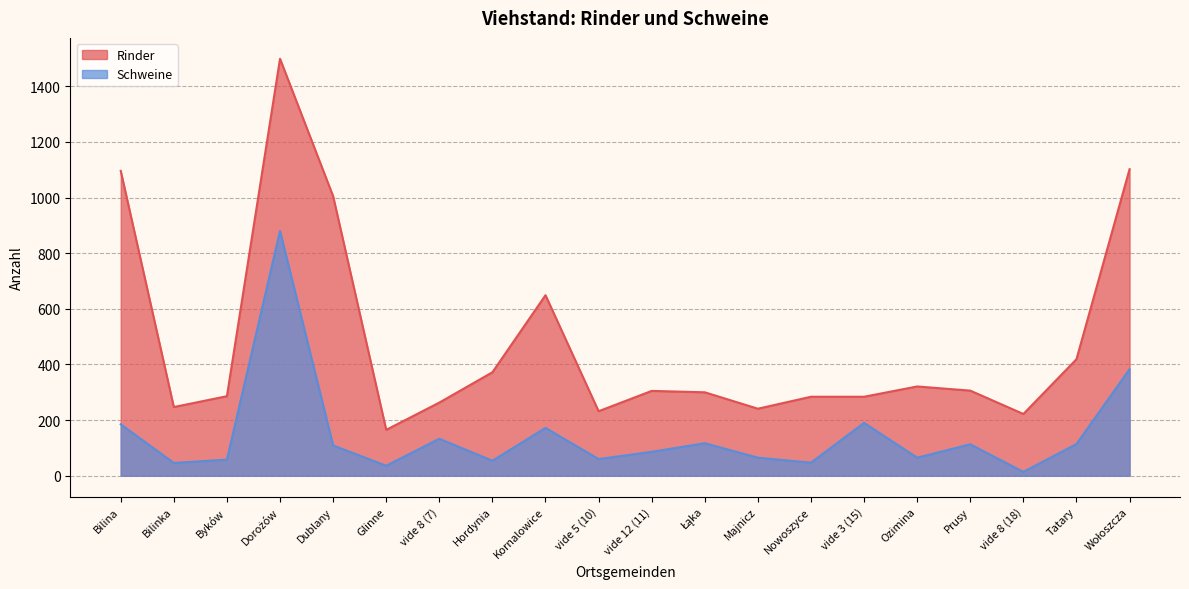

Between Byków and Wołoszcza, which is larger?

Wołoszcza